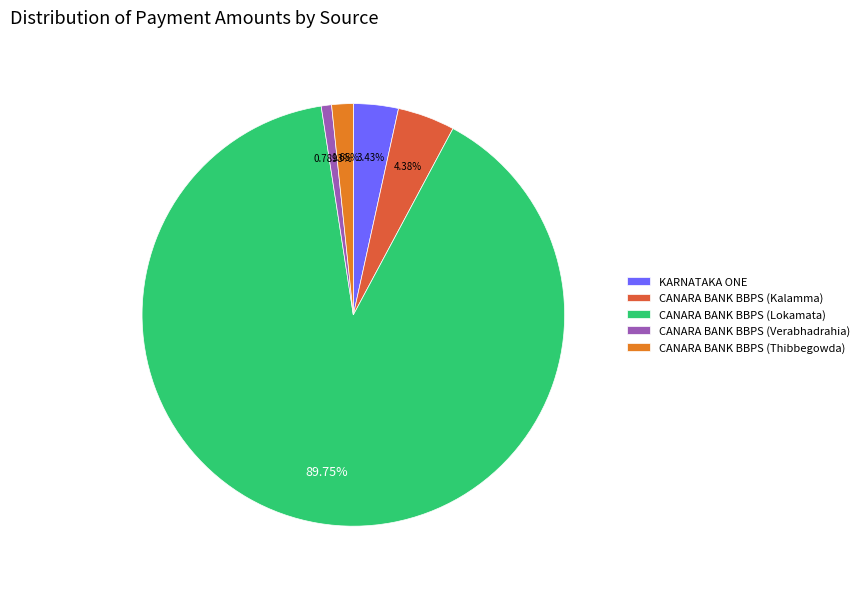

To the nearest percent, what portion does CANARA BANK BBPS (Kalamma) represent?

4%